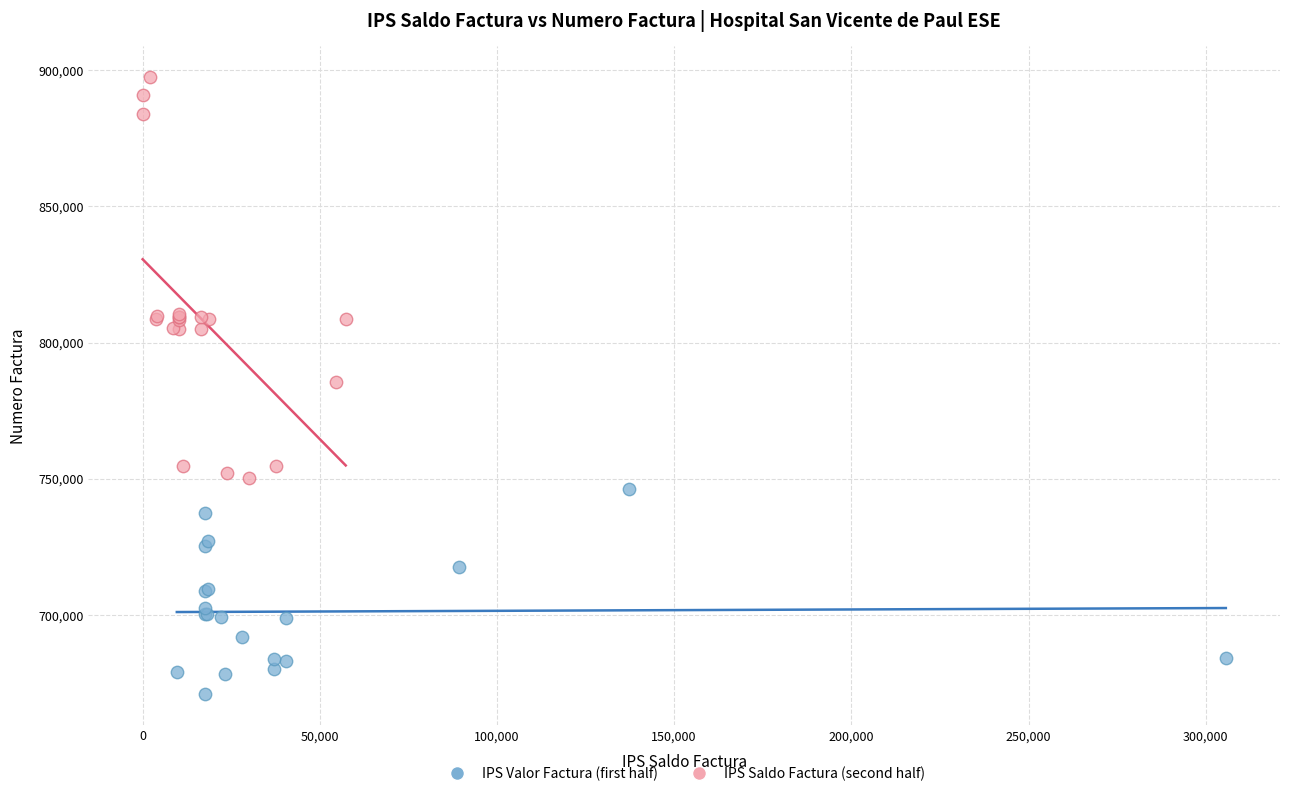

Which series contains the highest Y value?

IPS Saldo Factura (second half)